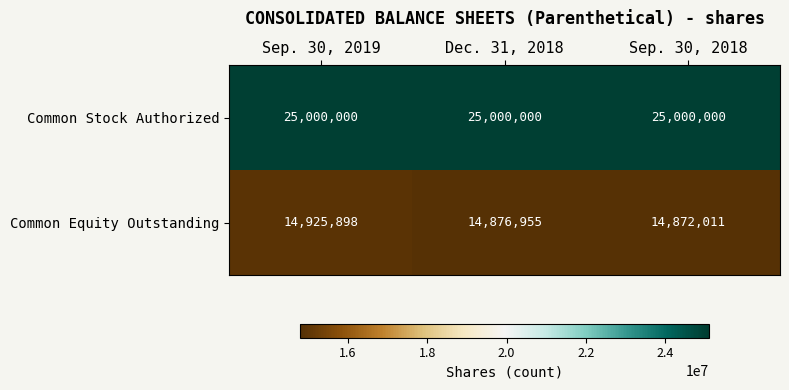

Rank the series at Dec. 31, 2018 from highest to lowest value.

Common Stock Authorized, Common Equity Outstanding